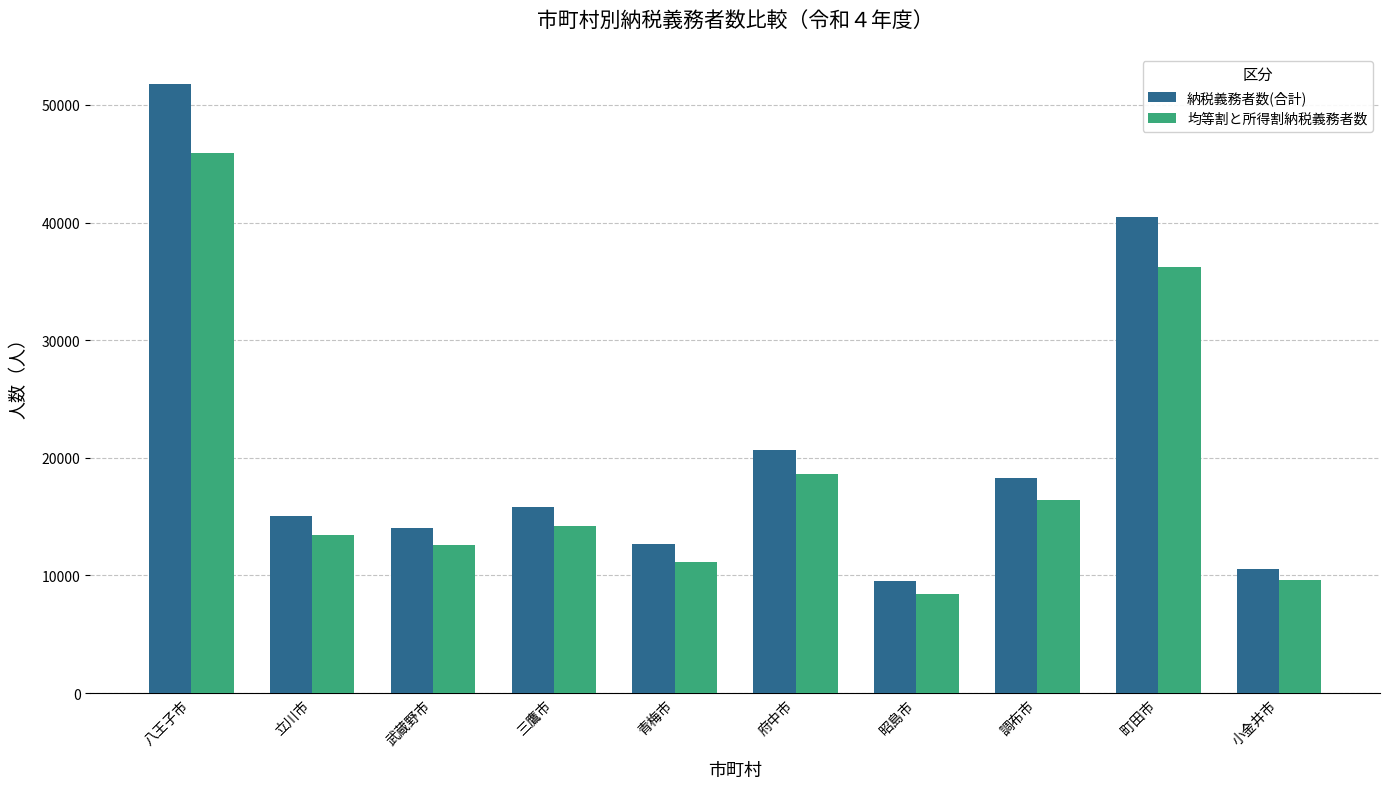

Reading right to left, extract all data points from this chart.

納税義務者数(合計): 小金井市=10582	町田市=40480	調布市=18298	昭島市=9510	府中市=20704	青梅市=12651	三鷹市=15801	武蔵野市=14046	立川市=15080	八王子市=51763
均等割と所得割納税義務者数: 小金井市=9573	町田市=36240	調布市=16445	昭島市=8405	府中市=18626	青梅市=11182	三鷹市=14177	武蔵野市=12608	立川市=13413	八王子市=45939